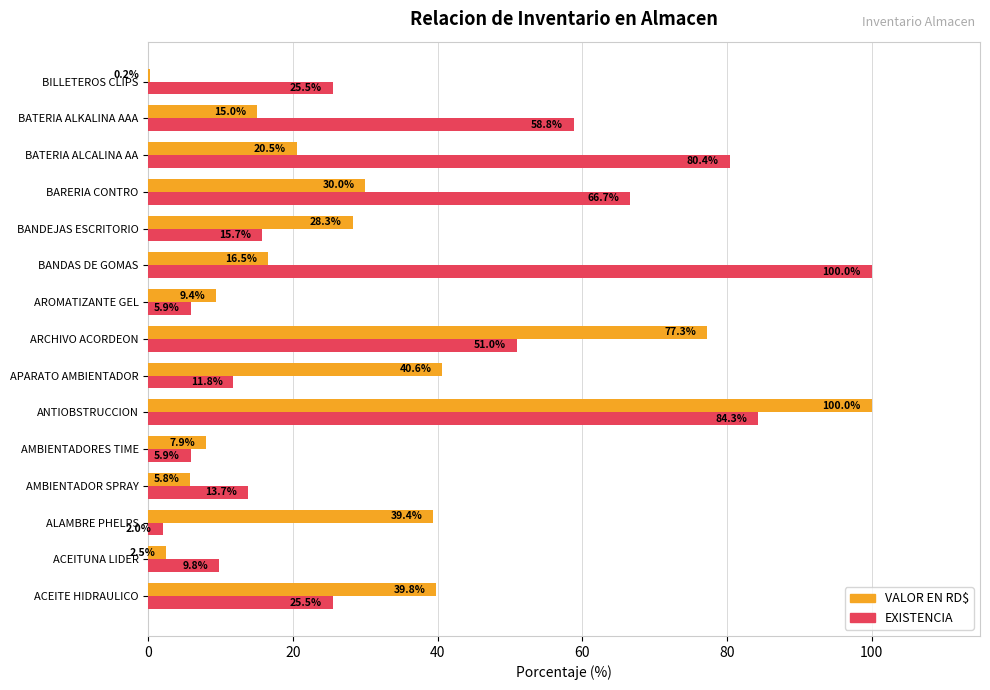

What is the greatest value displayed?

100.0